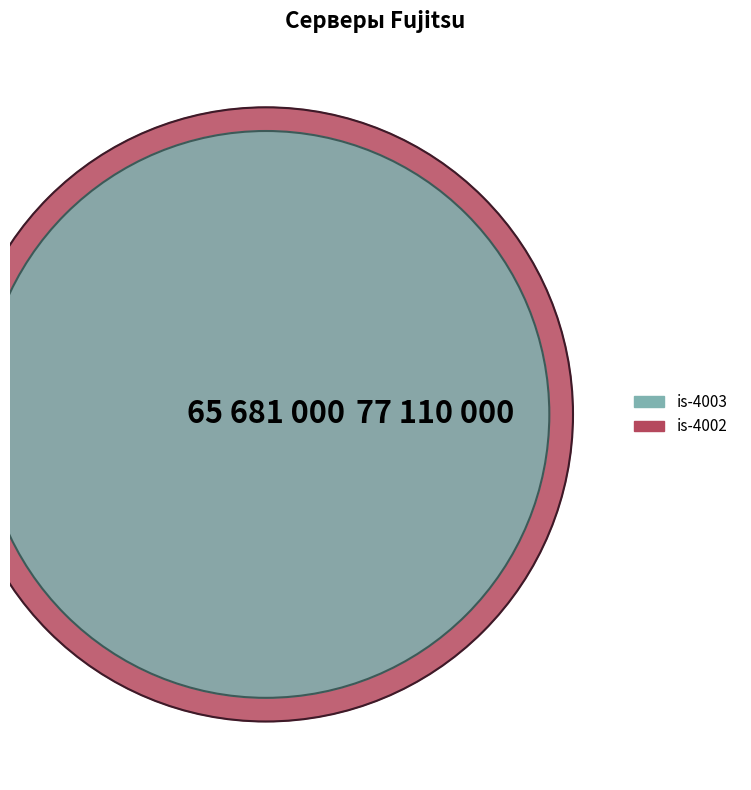

To the nearest percent, what is the difference between the largest and smallest slice percentages?

41%